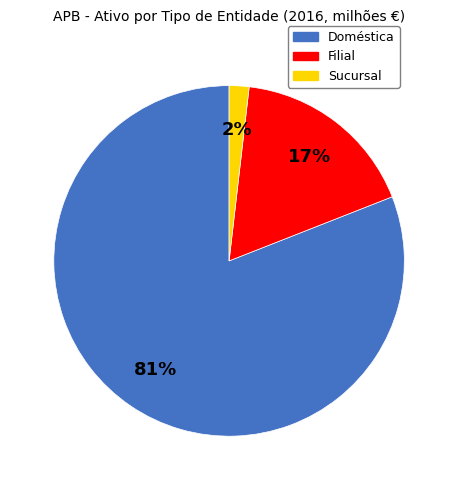

Count the number of slices in the pie.

3